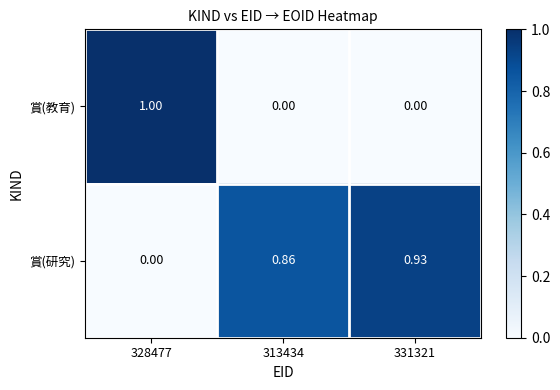

Rank the series by their average value, from lowest to highest.

賞(教育), 賞(研究)